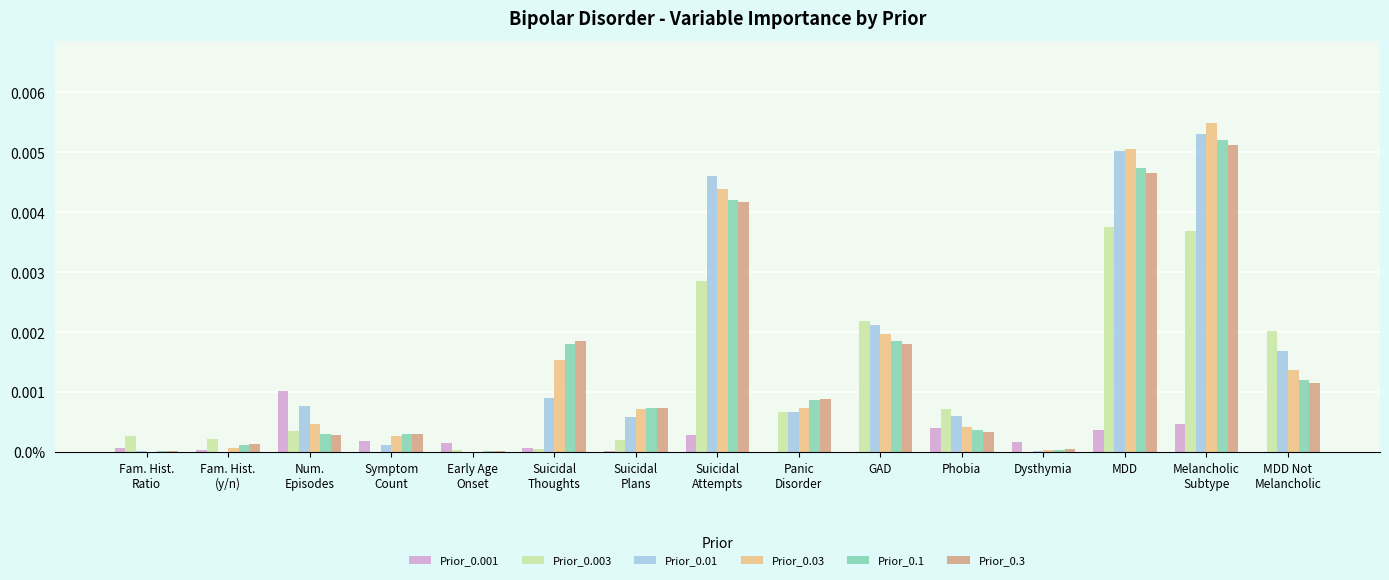

True or false: Prior_0.01 has a value of 0.0 at Panic
Disorder.

True